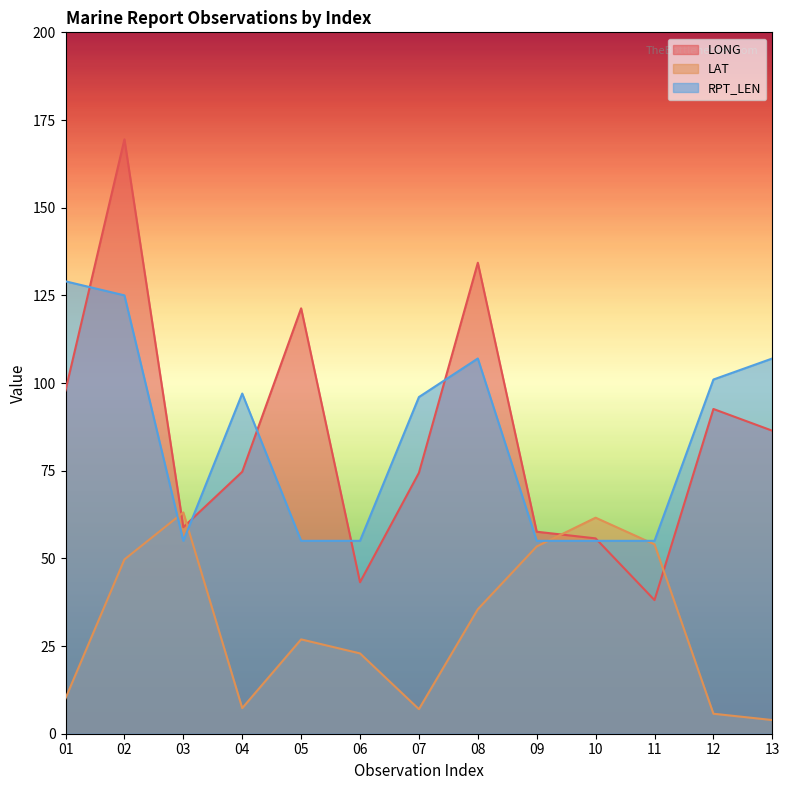

After their last crossing, which series has the higher values: LONG or RPT_LEN?

RPT_LEN